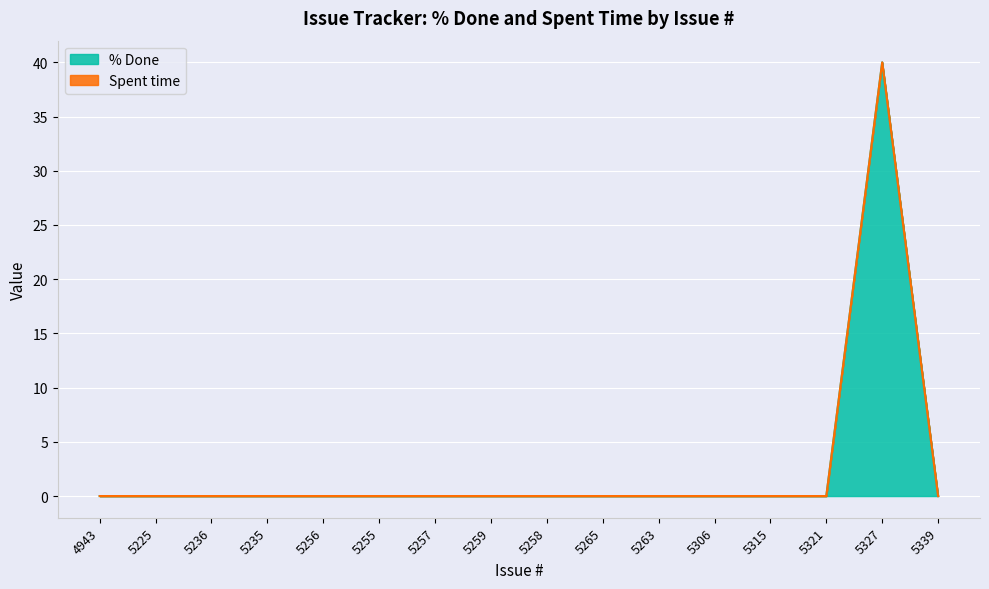

What is the average value?

2